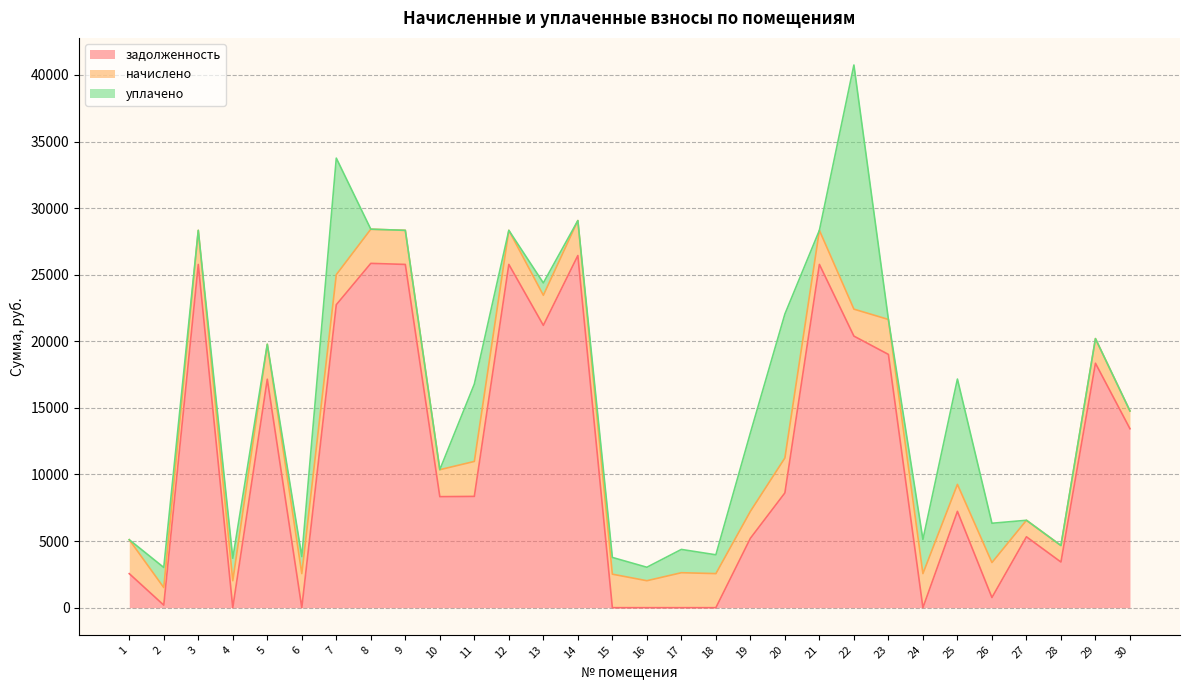

Is it true that задолженность equals 35205.9 at 22?

False